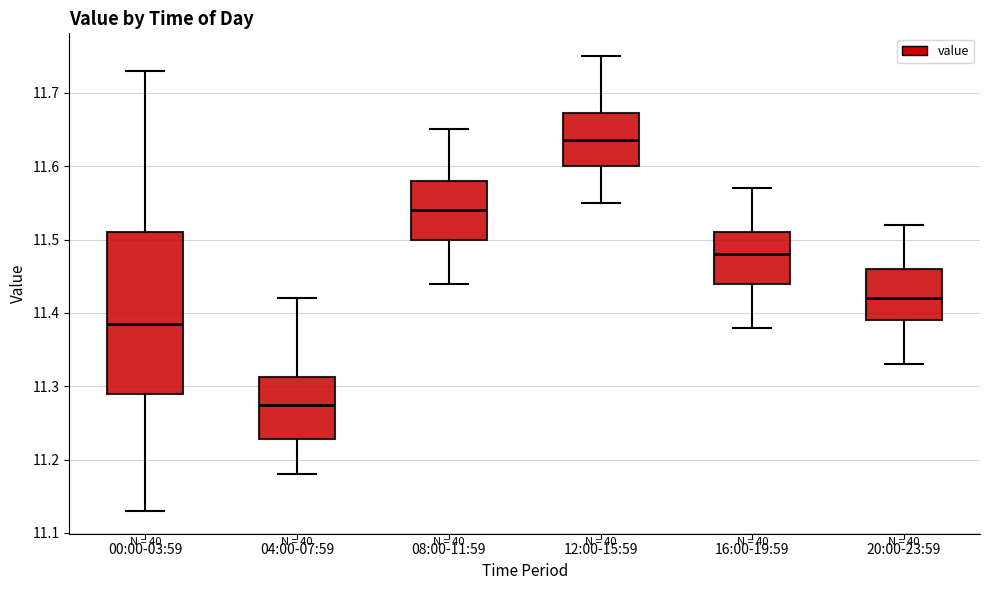

Comparing the boxes themselves (not the whiskers), which one is the tallest?

00:00-03:59